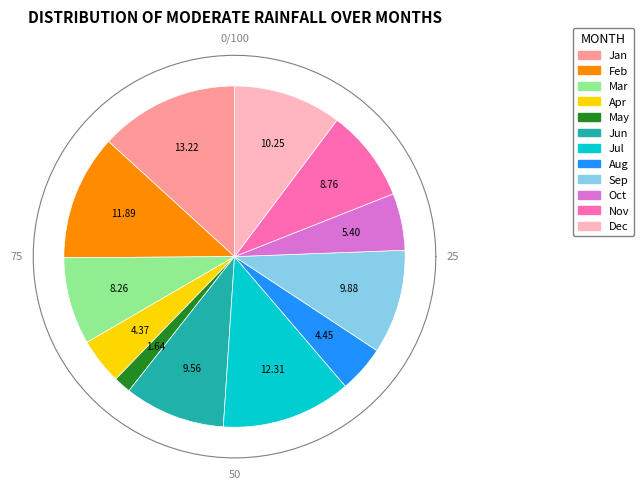

How many segments does this pie chart have?

12